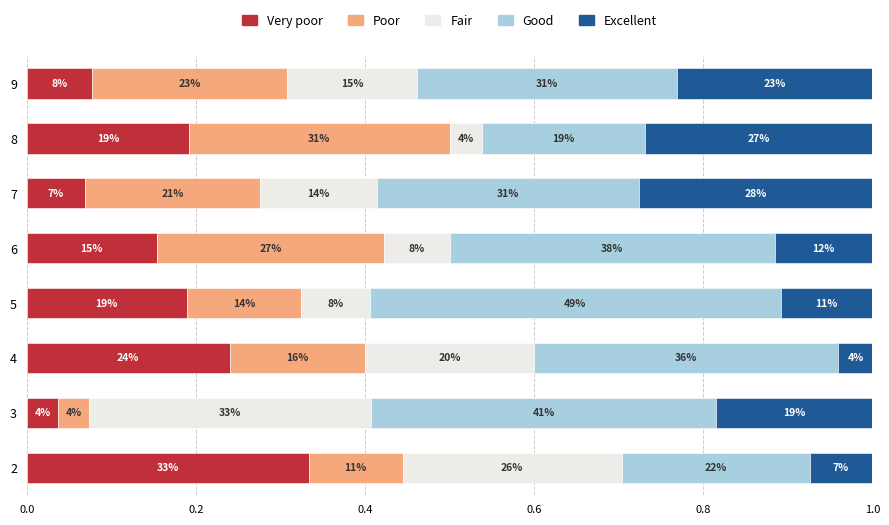

What is the total value across all series at 9?

1.0